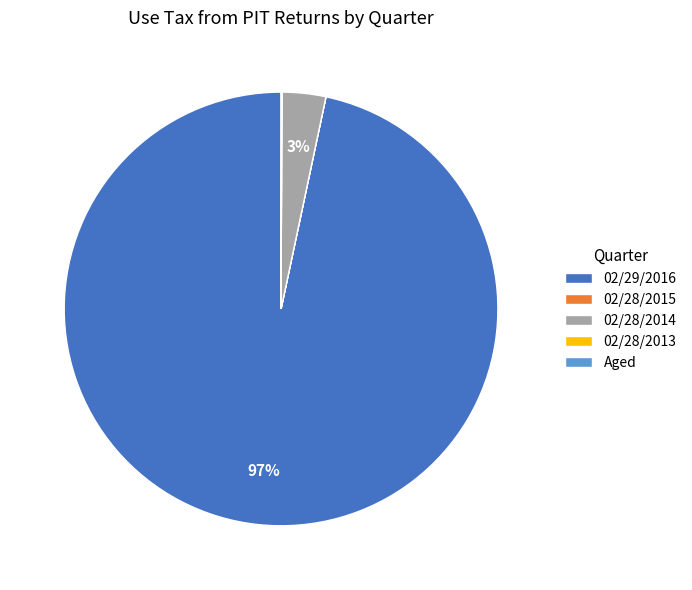

To the nearest percent, what is the difference between the largest and smallest slice percentages?

97%